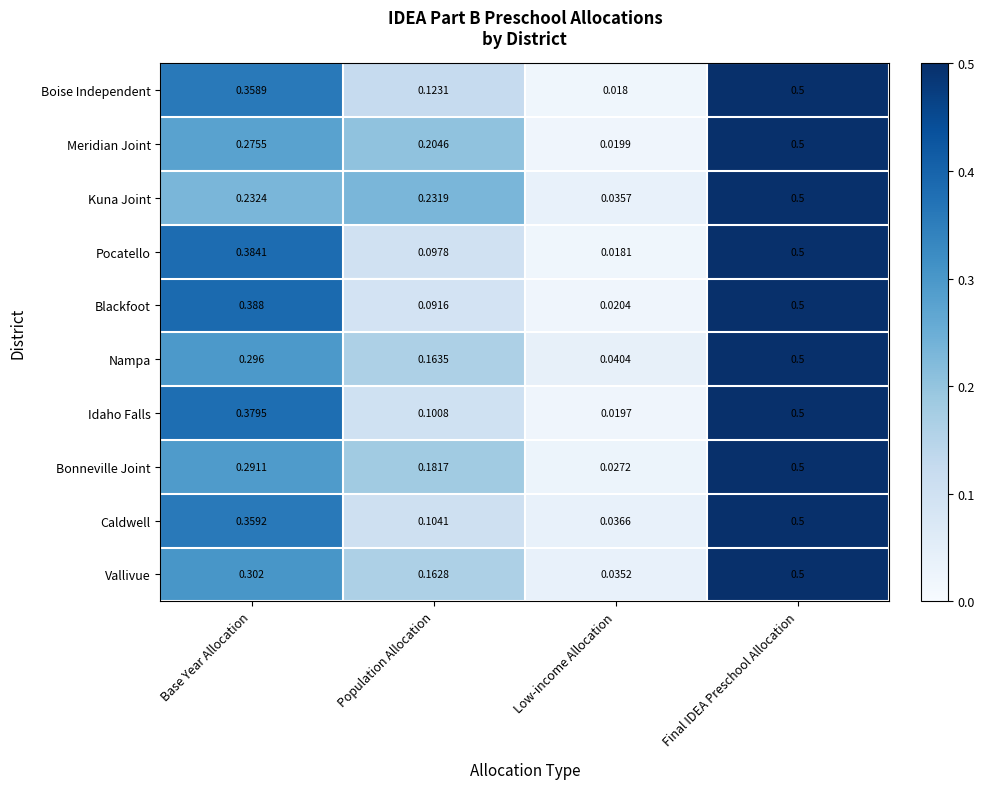

Which series changed the most between Population Allocation and Final IDEA Preschool Allocation?

Blackfoot